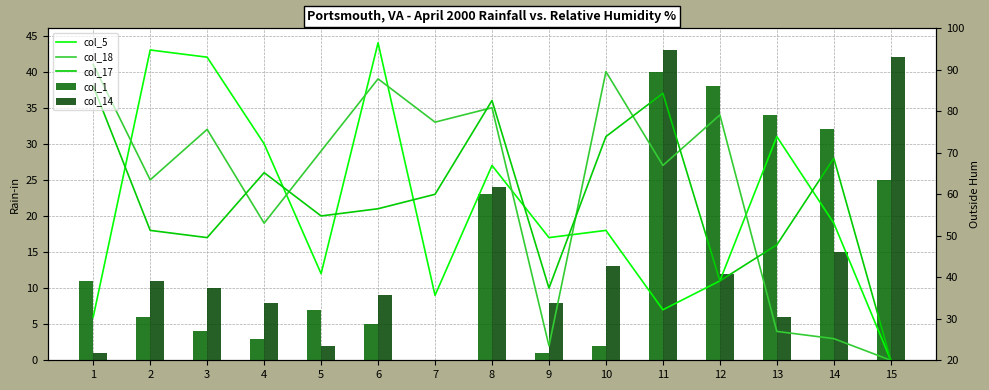

At how many categories does at least one series exceed 8?

15